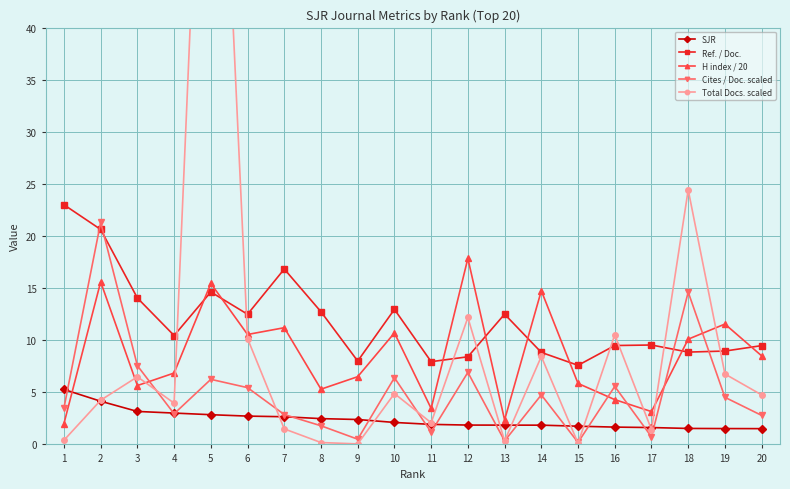

True or false: SJR has more than 2 points higher than both neighbors.

False